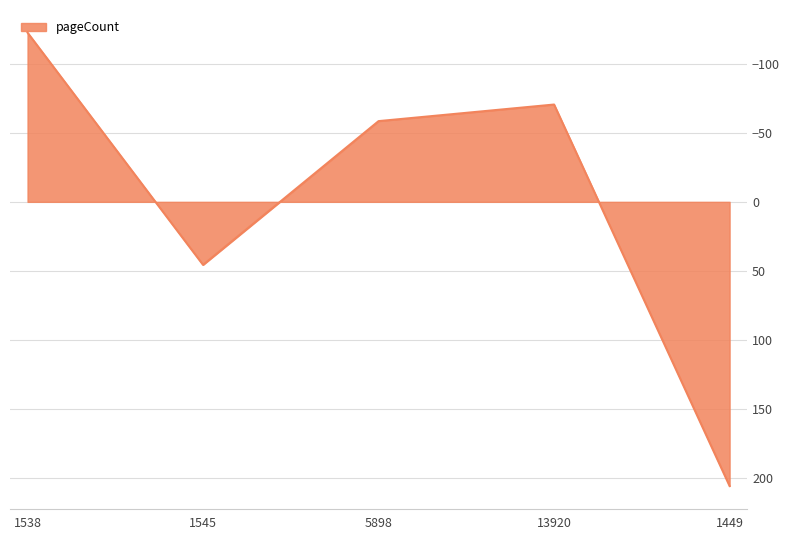

The chart shows a value of 66.8 at 1449. True or false?

False